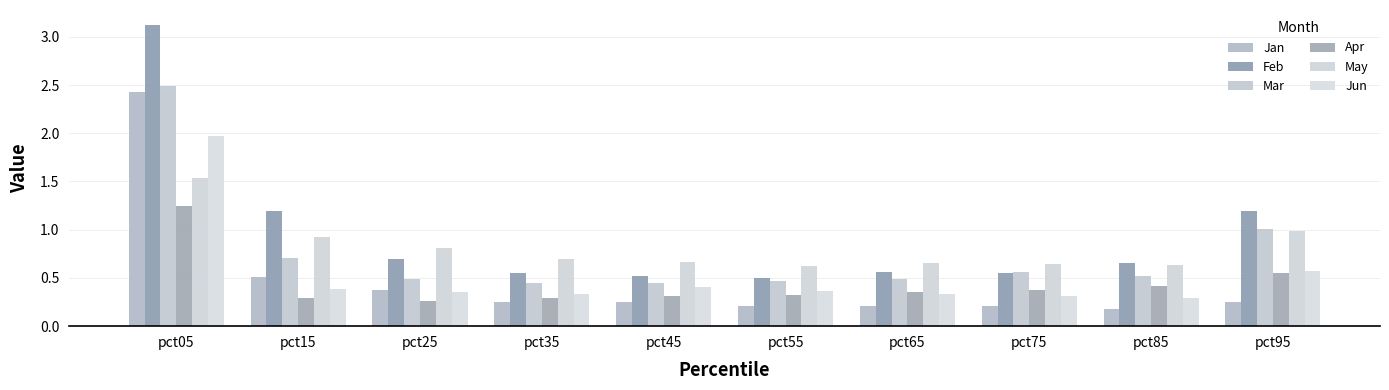

Is it true that Feb equals 1.0 at pct25?

False